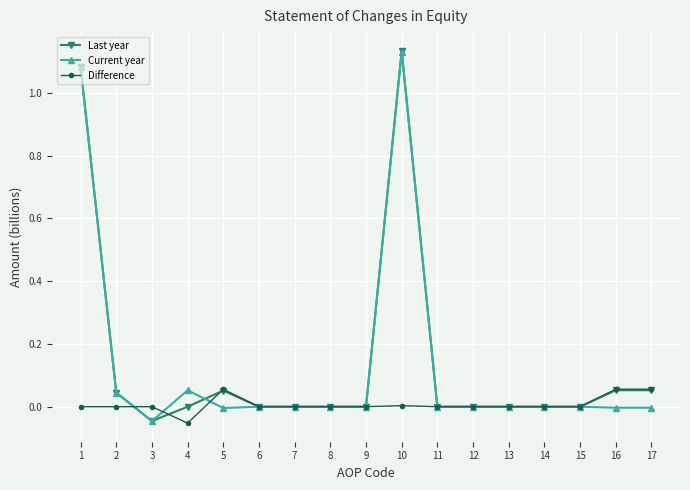

True or false: Difference and Current year intersect in this chart.

True